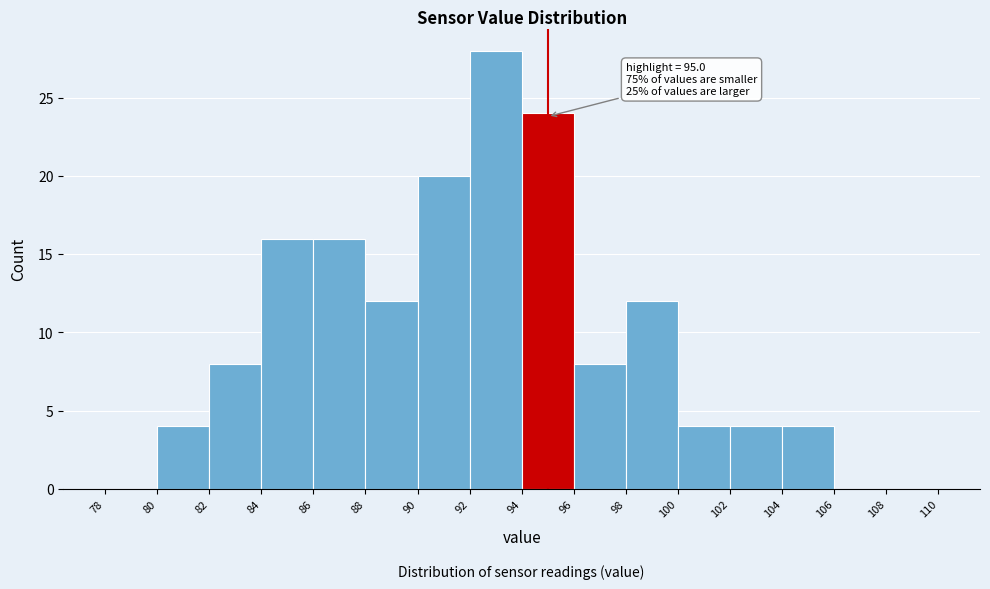

Which range on the x-axis has the tallest bar?

92 to 94